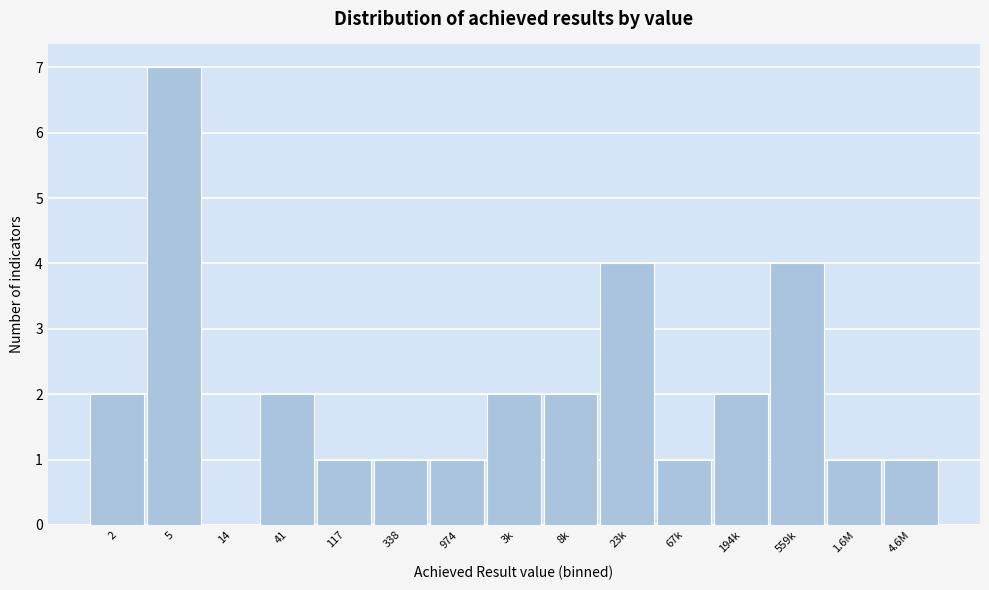

Reading right to left, extract all data points from this chart.

4.6M=1	1.6M=1	559k=4	194k=2	67k=1	23k=4	8k=2	3k=2	974=1	338=1	117=1	41=2	14=0	5=7	2=2